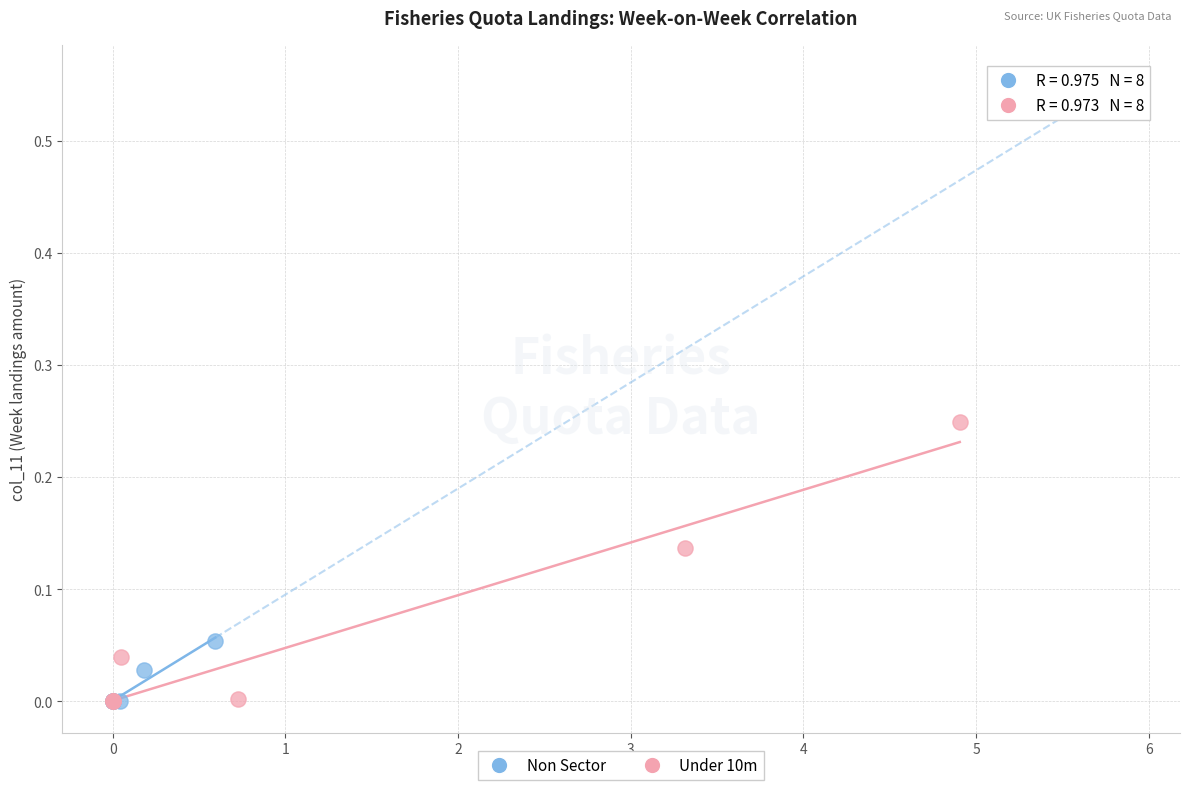

Which series has the widest spread of Y values?

Under 10m